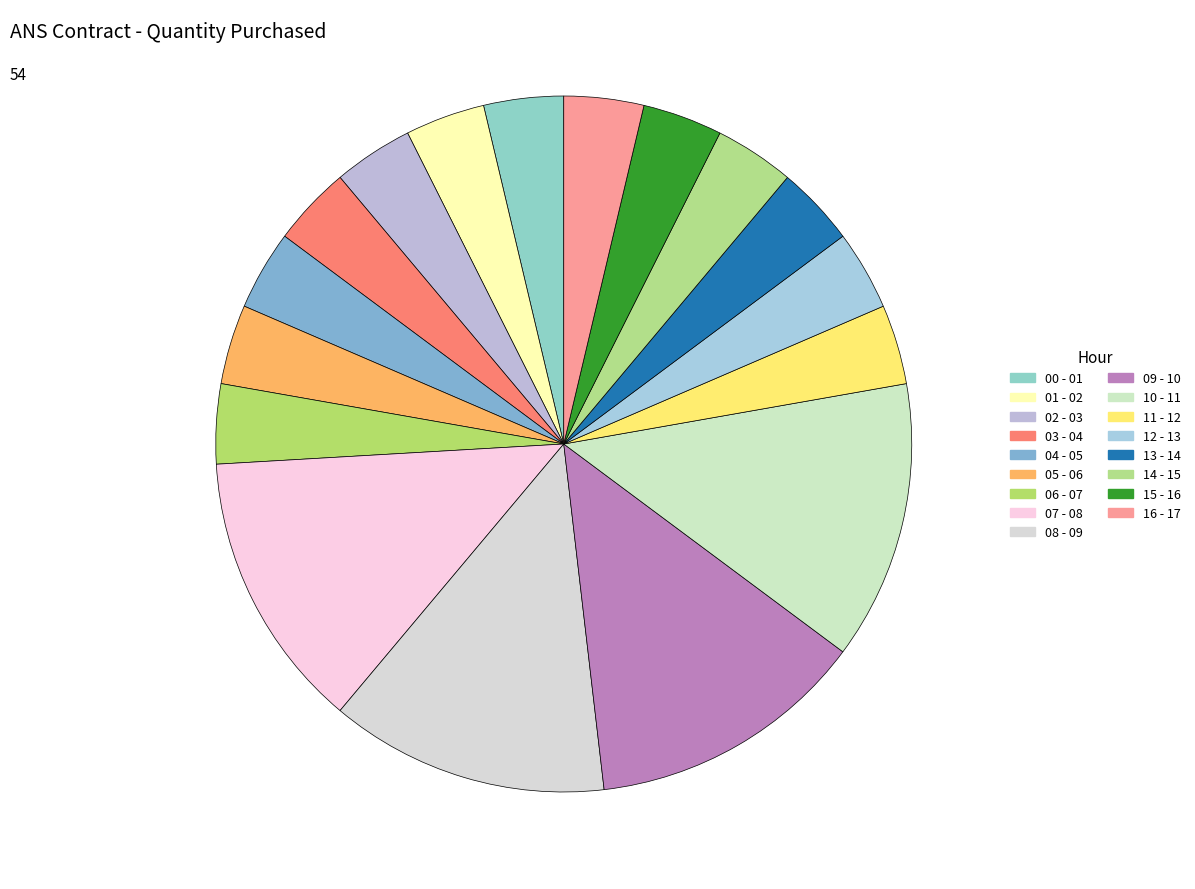

Count the number of slices in the pie.

17